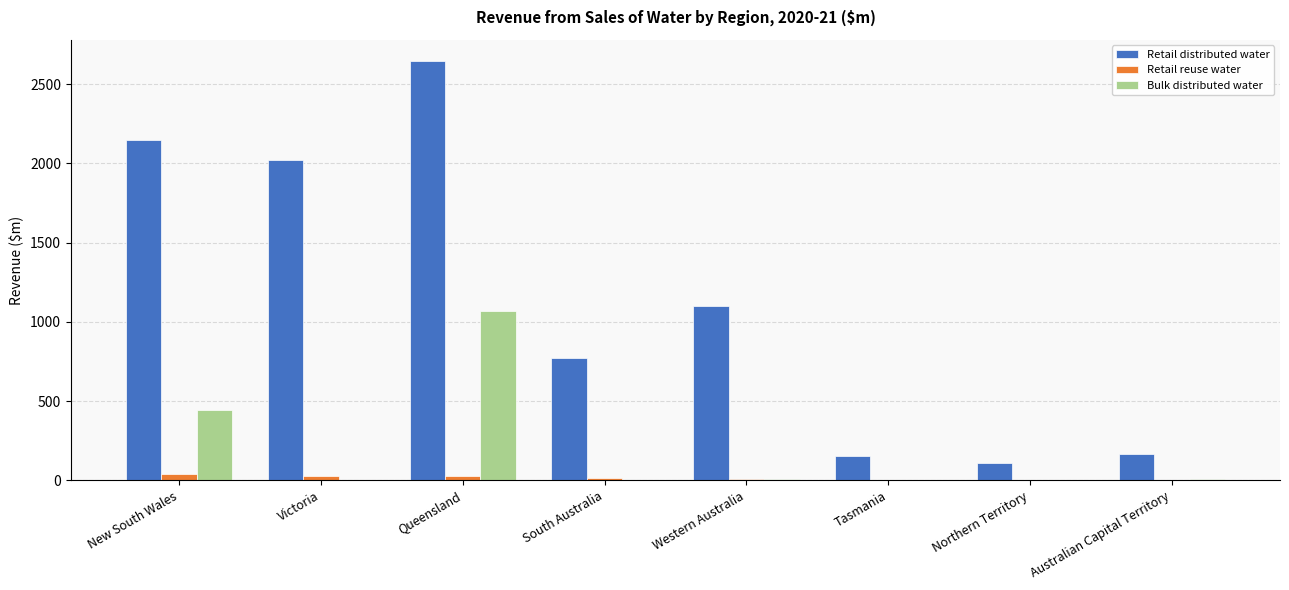

Which category has the highest value across all series?

Queensland